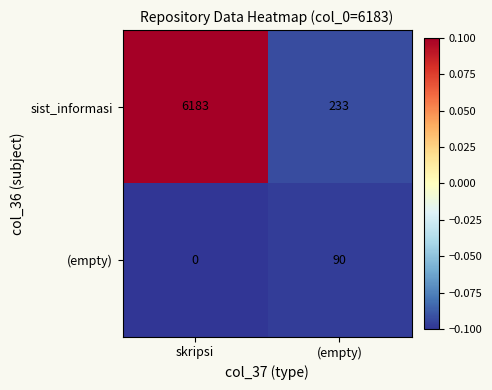

Is it true that sist_informasi equals 6183 at skripsi?

True